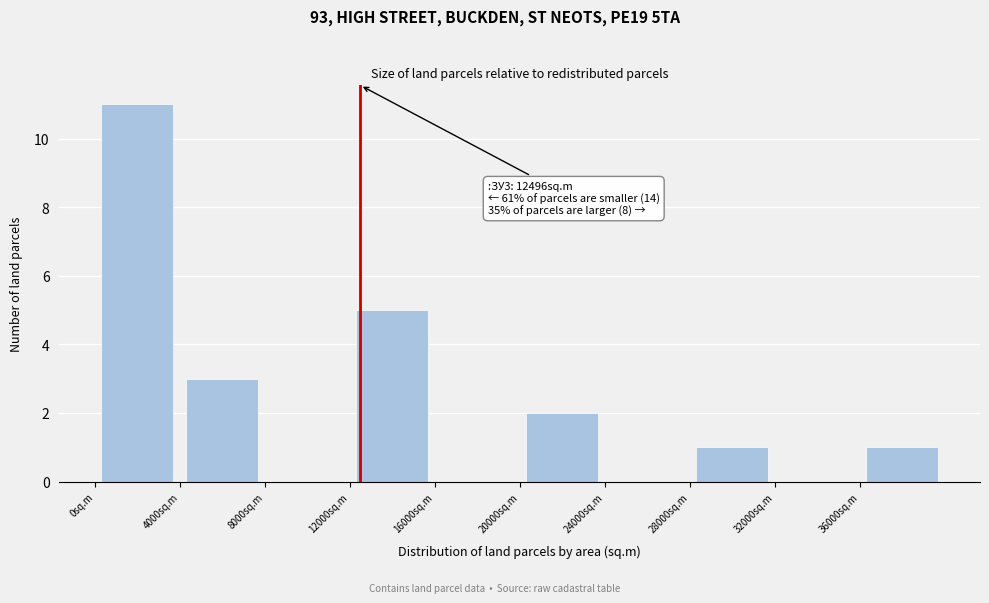

Over which range of the x-axis is the bar tallest?

0 to 4000